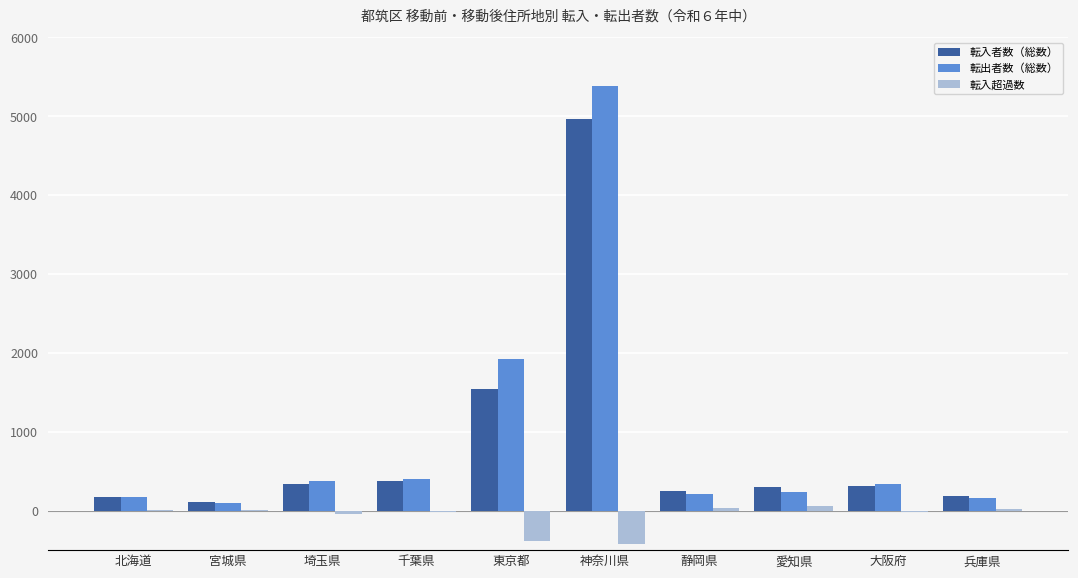

At which category is the sum across all series the highest?

神奈川県